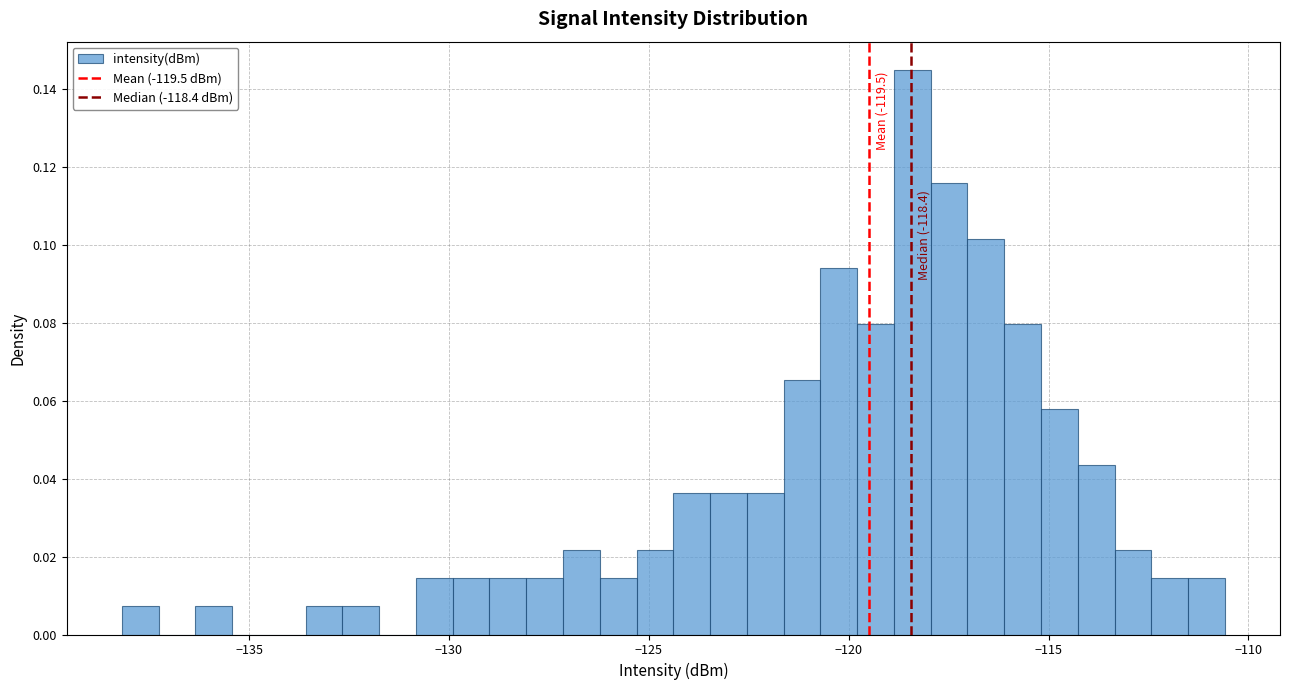

Around what value on the x-axis is the tallest bar? Give the approximate position of its centre, as read against the axis.

-118.5